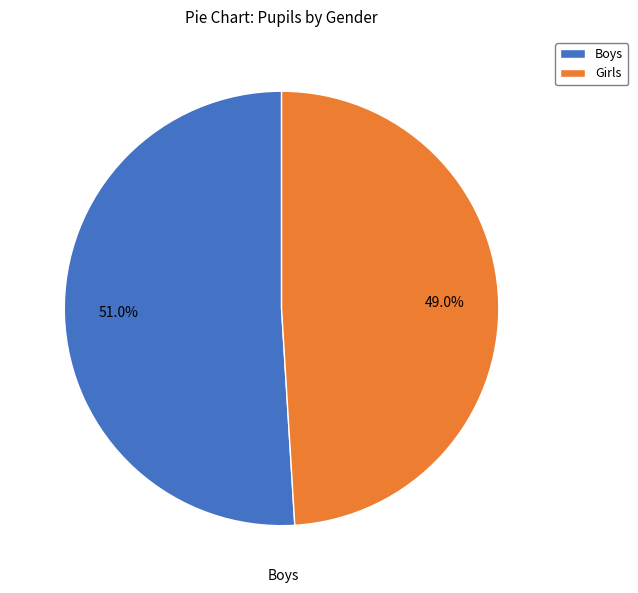

What portion of the pie excludes Boys?

49.0%